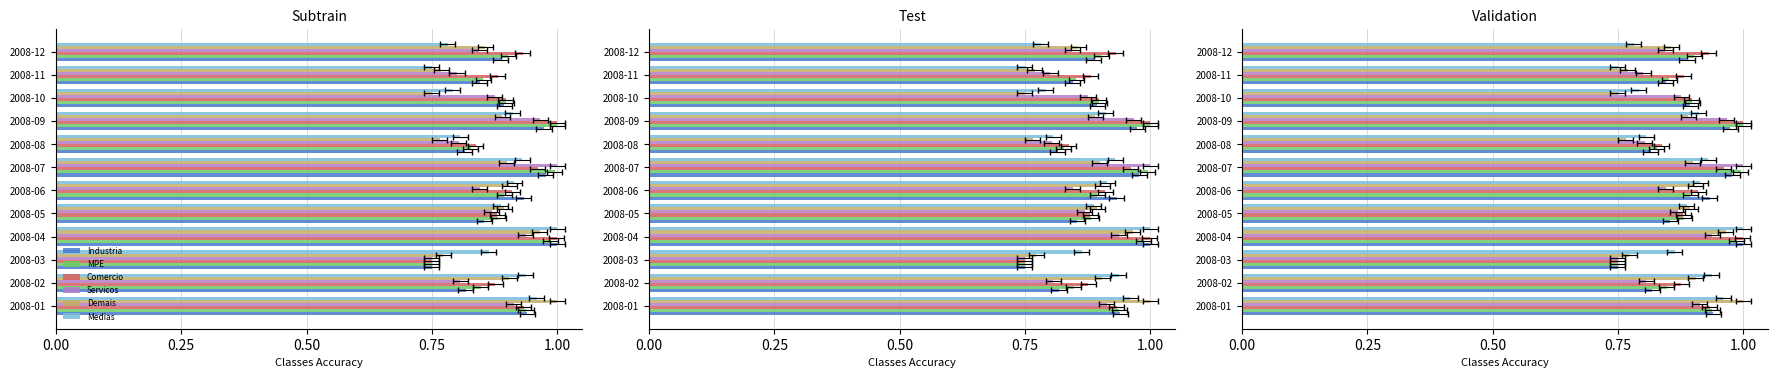

How many categories are shown in the chart?

12